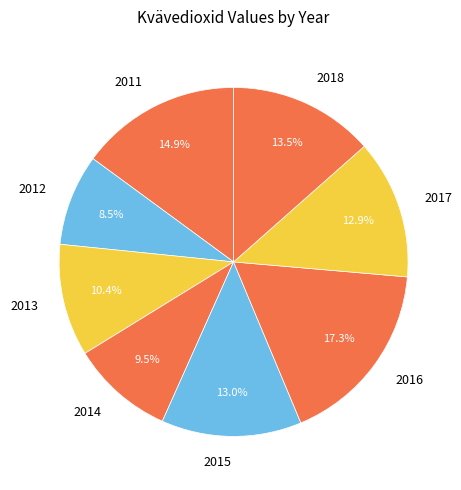

To the nearest percent, what is the difference between the 2016 and 2012 slice percentages?

9%